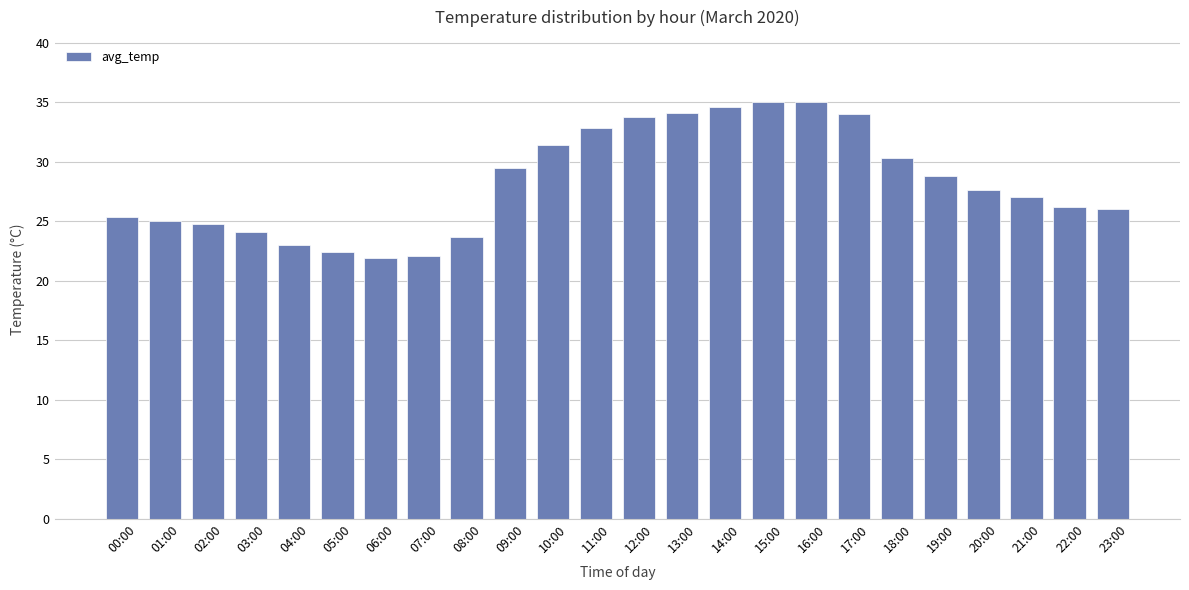

What is the maximum value shown in the chart?

35.0